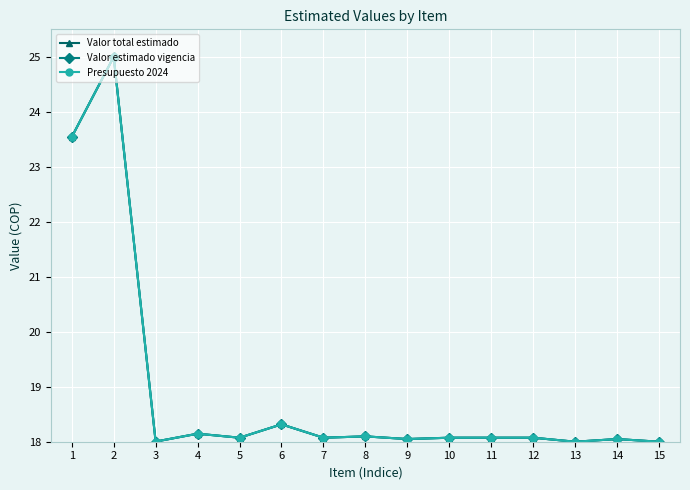

At which category does Valor estimado vigencia reach its first local valley?

3